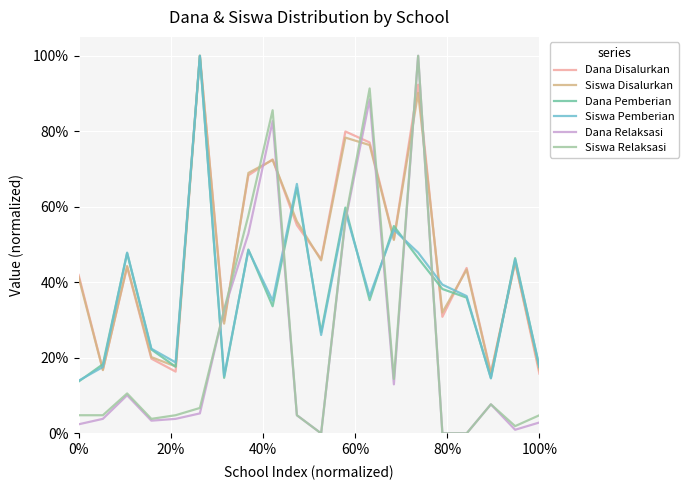

At which label is Dana Disalurkan closest to 0?

100%